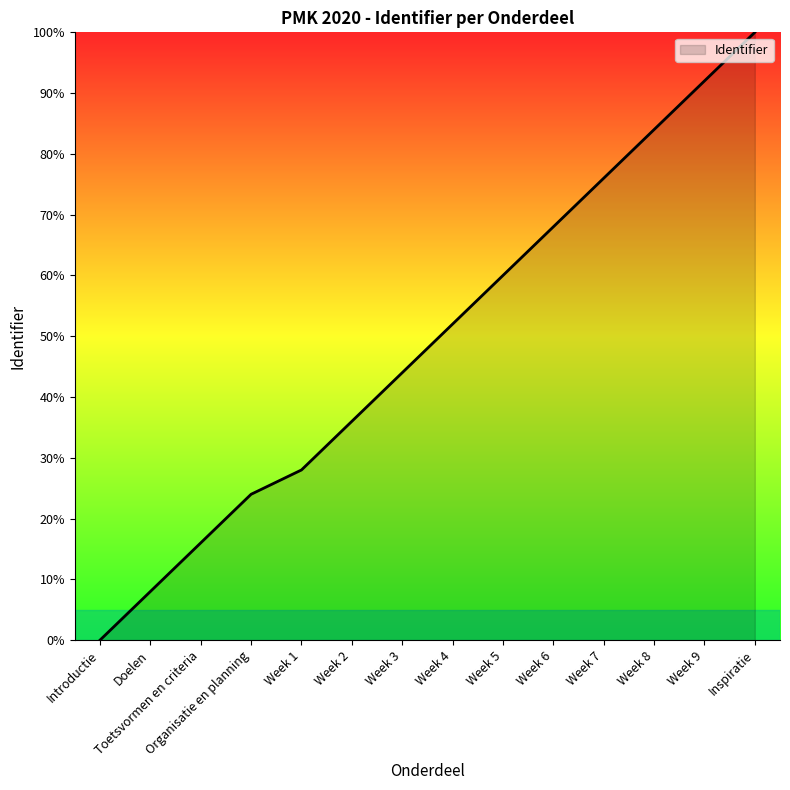

The chart shows a value of 28.0 at Week 1. True or false?

True